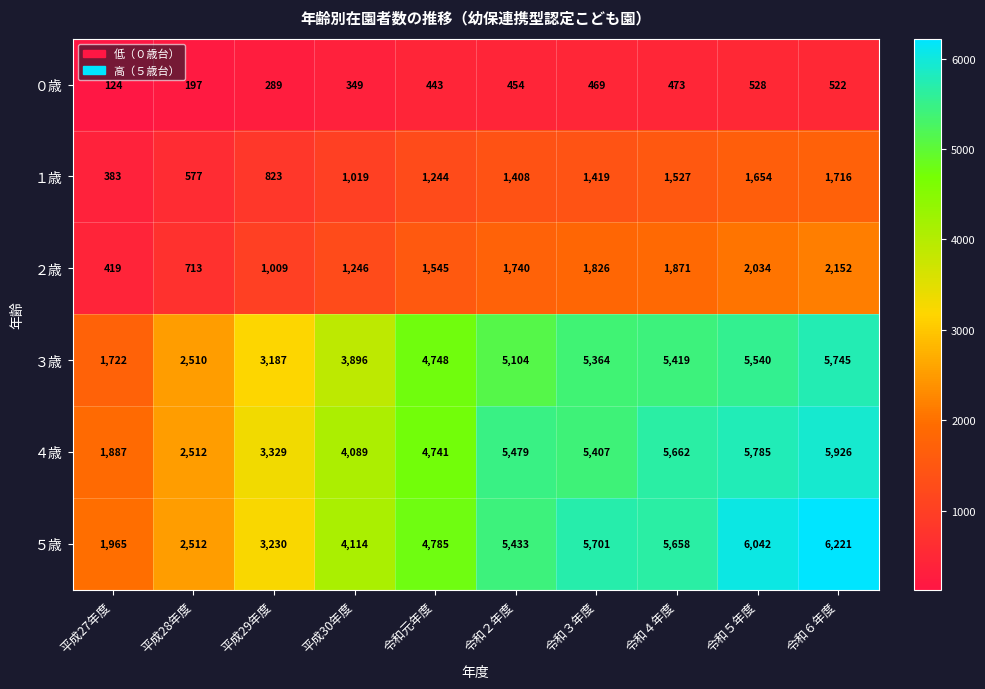

Which series changed the most between 平成29年度 and 令和３年度?

５歳